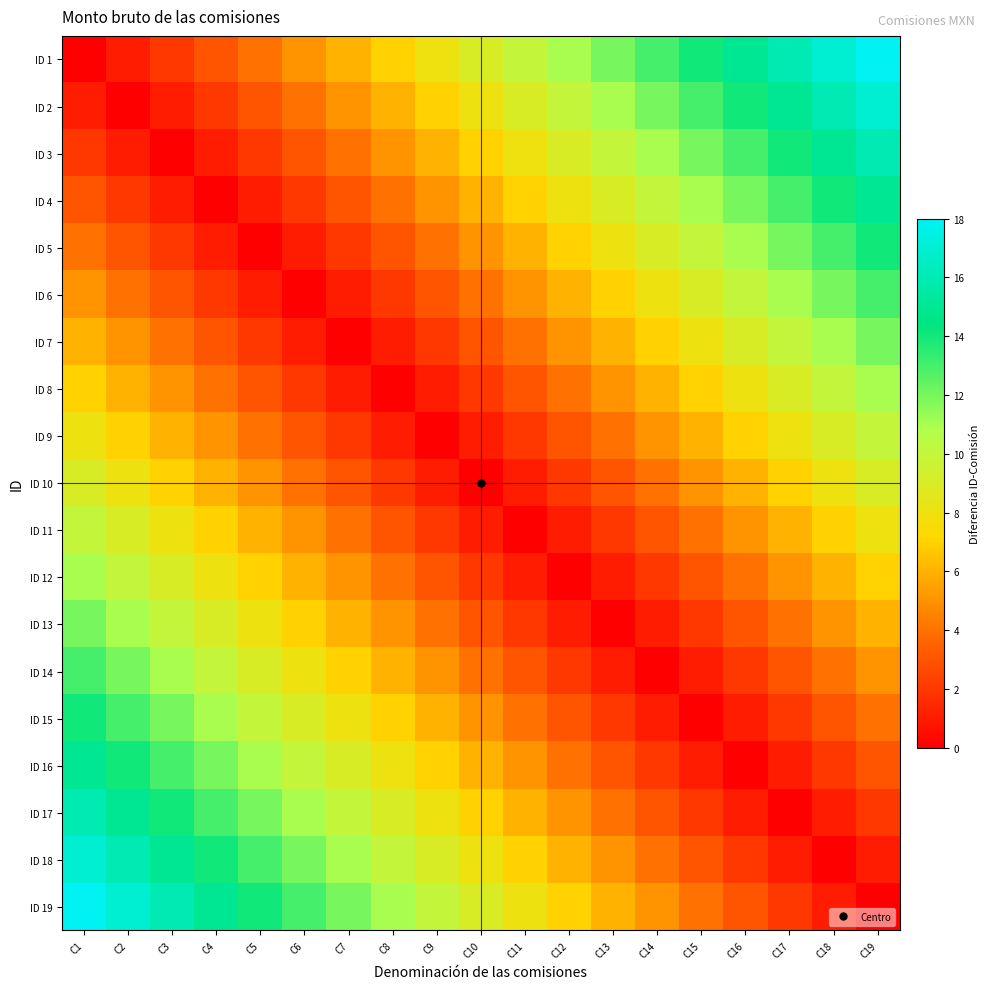

How many series are shown in this chart?

19